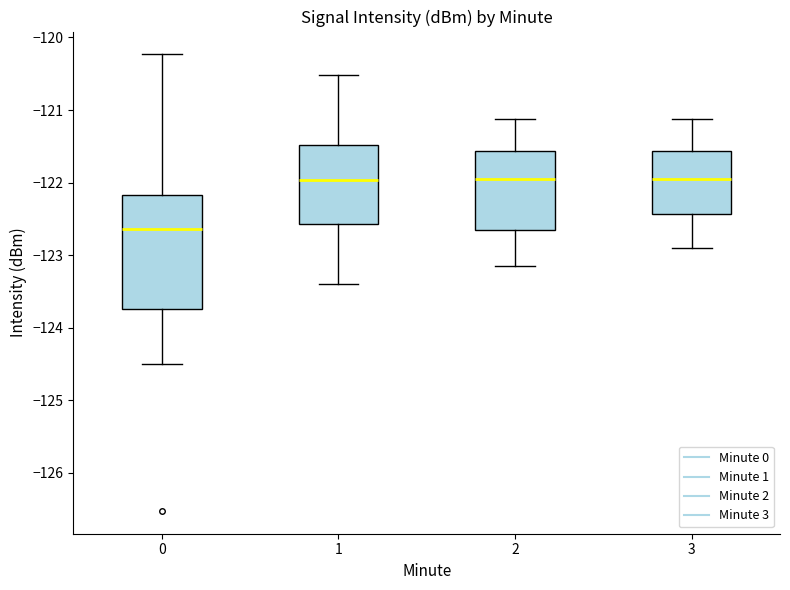

Which box is the tallest, from its lower edge to its upper edge?

0